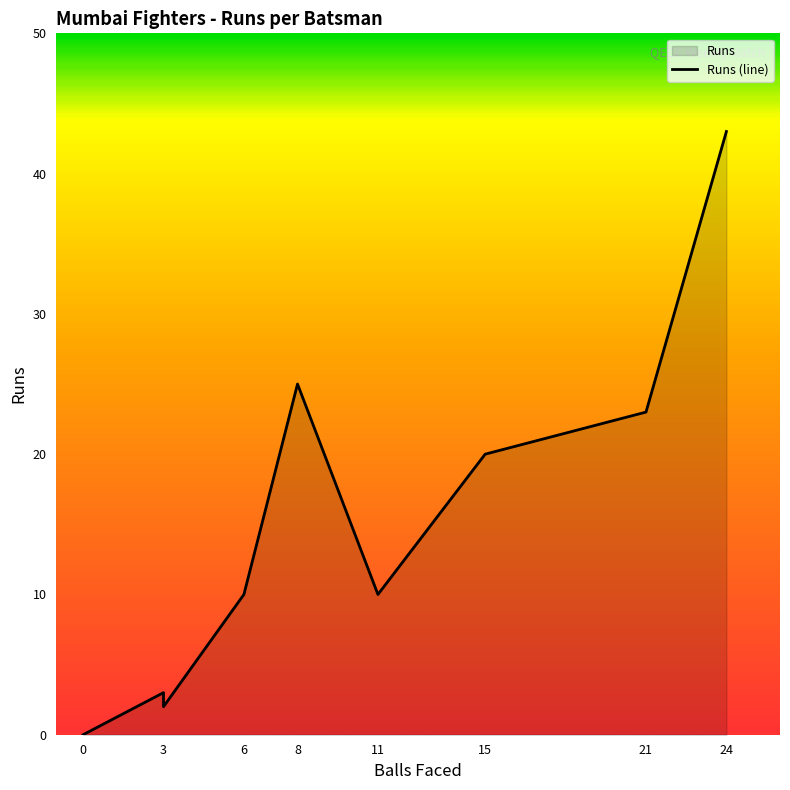

How many values are above zero?

8